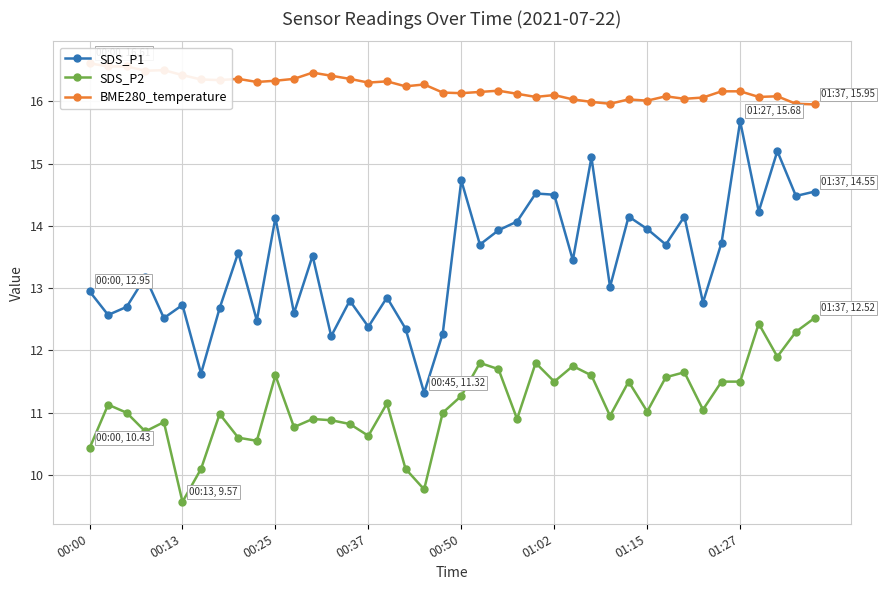

What is the average value of the BME280_temperature series?

16.2